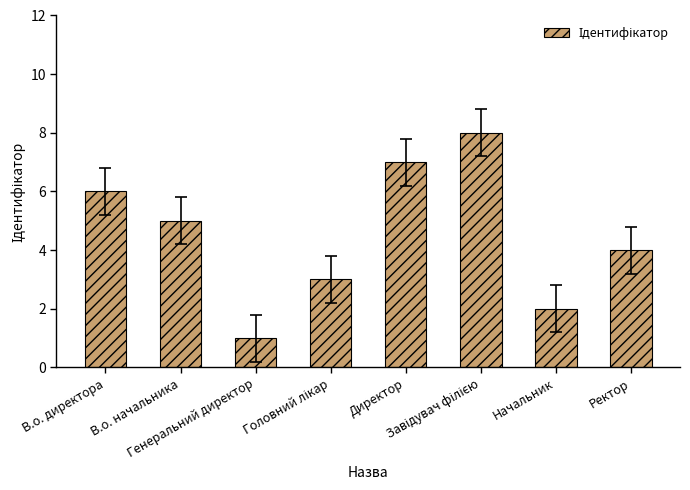

What is the sum of all values?

36